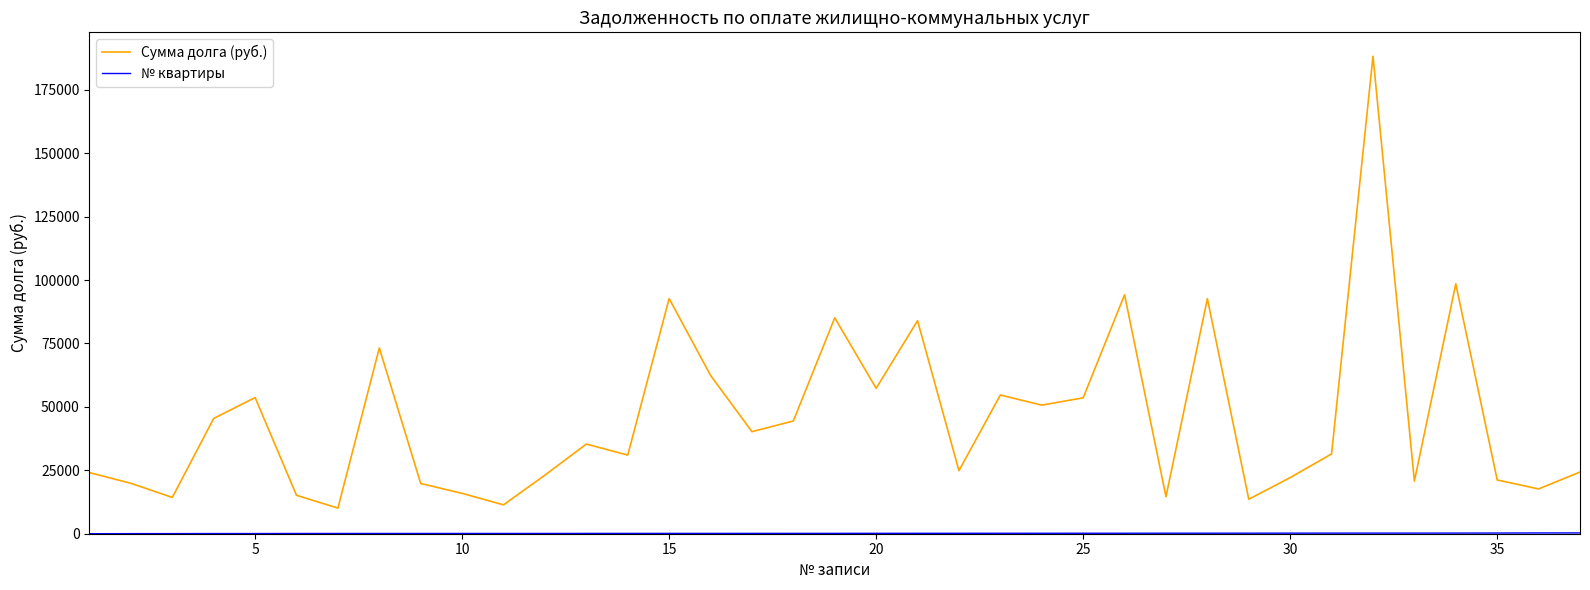

What is the greatest value displayed?

188231.0